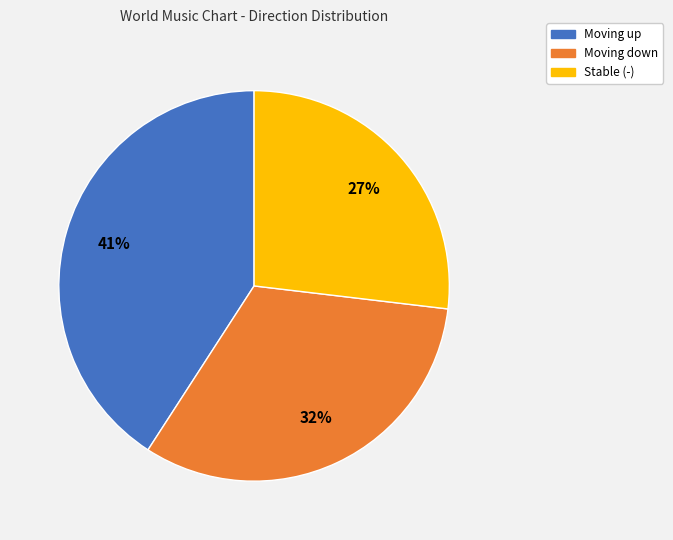

To the nearest percent, what is the average slice percentage?

33%